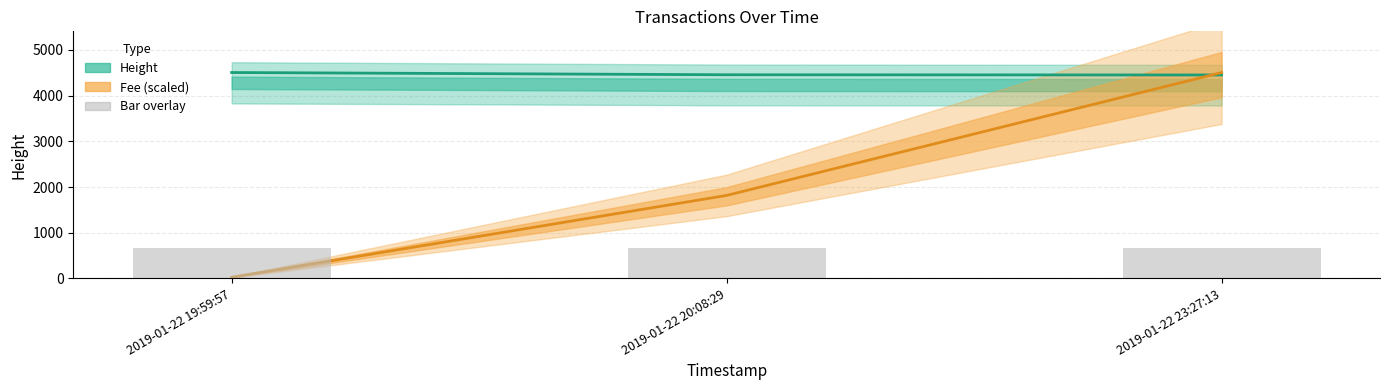

Count the number of data series in this chart.

2